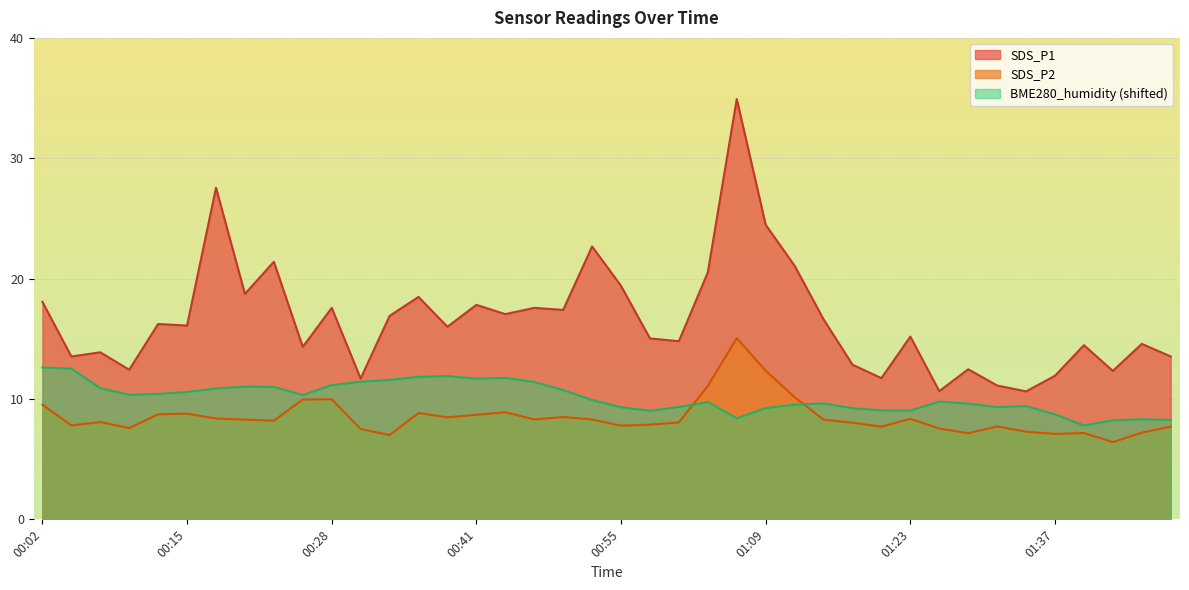

What value does the SDS_P2 series have at 00:44?

8.9